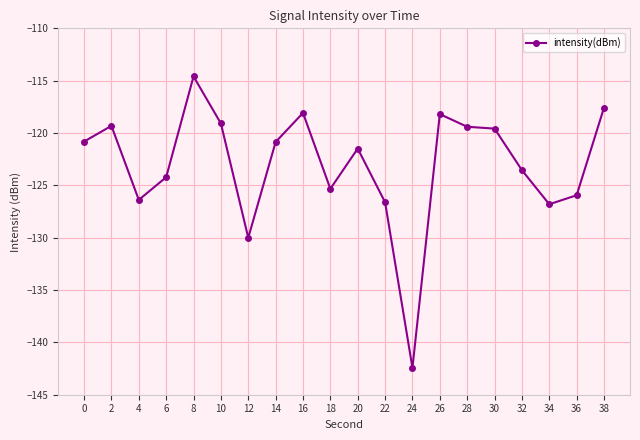

Between 28 and 18, which is larger?

28